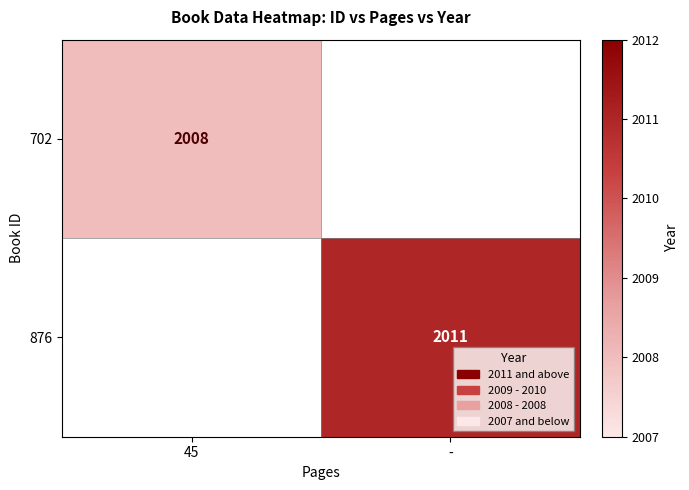

Is it true that 702 equals 2008 at 45?

True